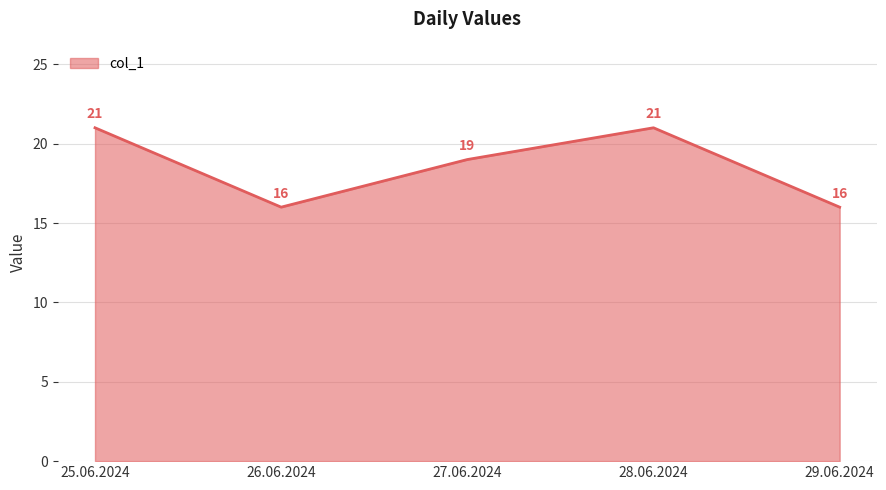

What is the ratio of the value at 29.06.2024 to the value at 26.06.2024?

1.0